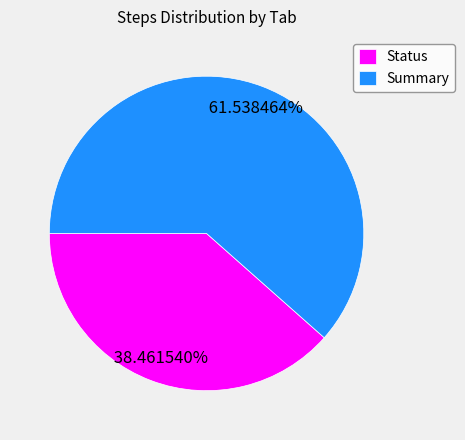

To the nearest percent, what is the difference between the largest and smallest slice percentages?

23%